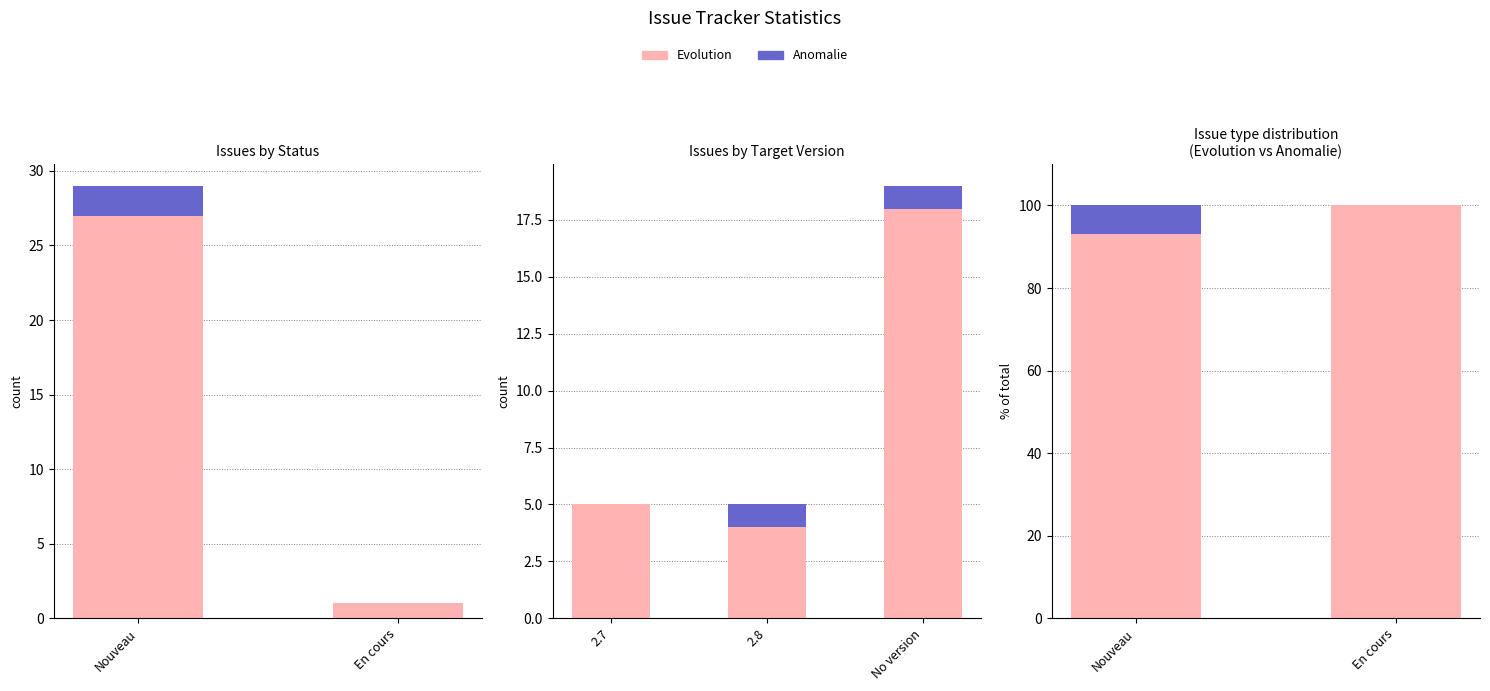

Rank the categories by Anomalie value from highest to lowest.

Nouveau, En cours